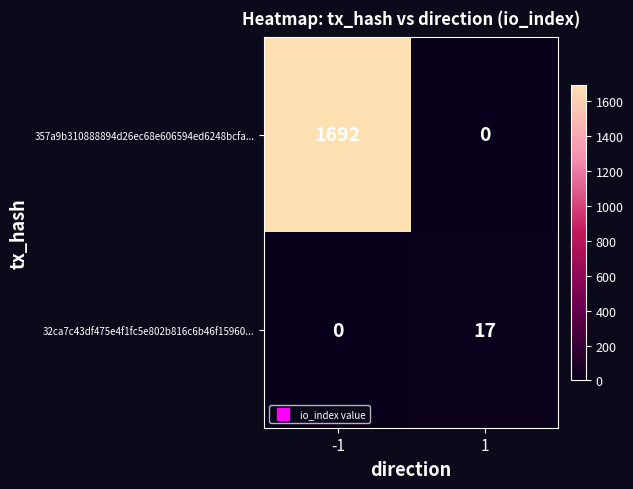

What is the difference between the highest and lowest values at -1?

1692